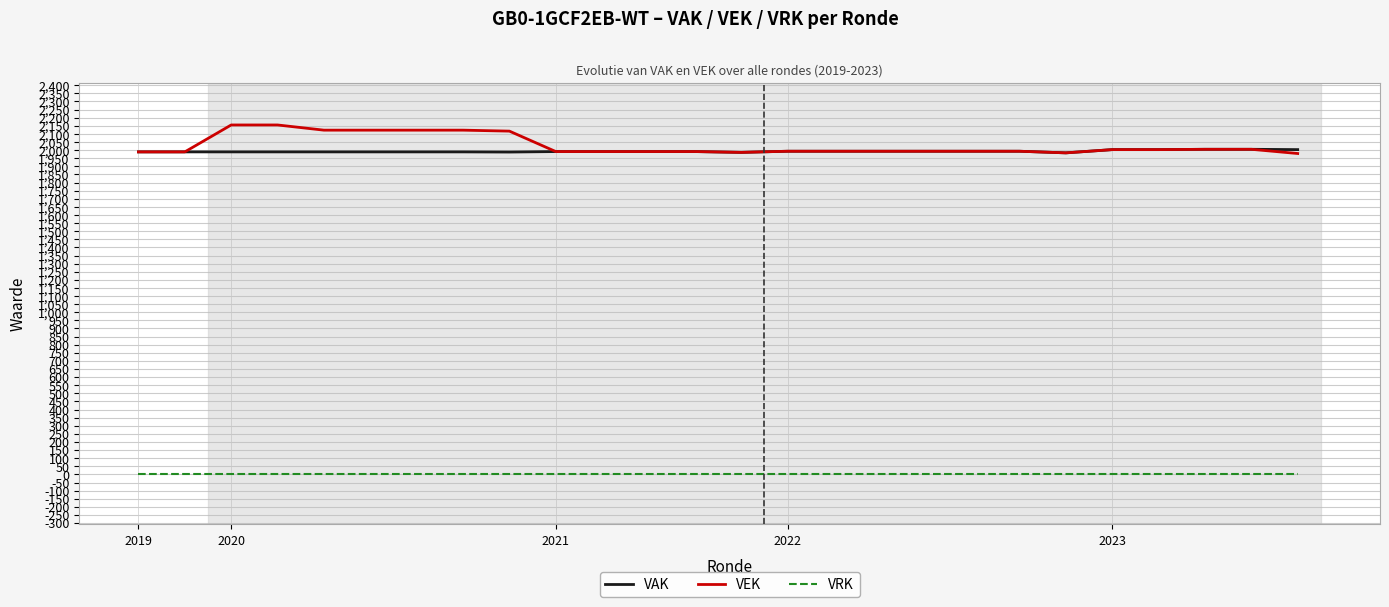

At how many categories does at least one series exceed 2021?

7